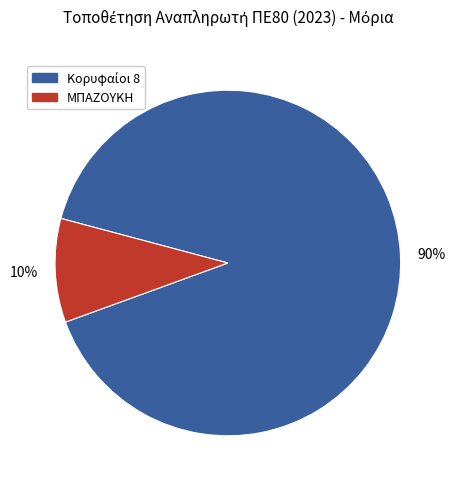

Count the number of slices in the pie.

2